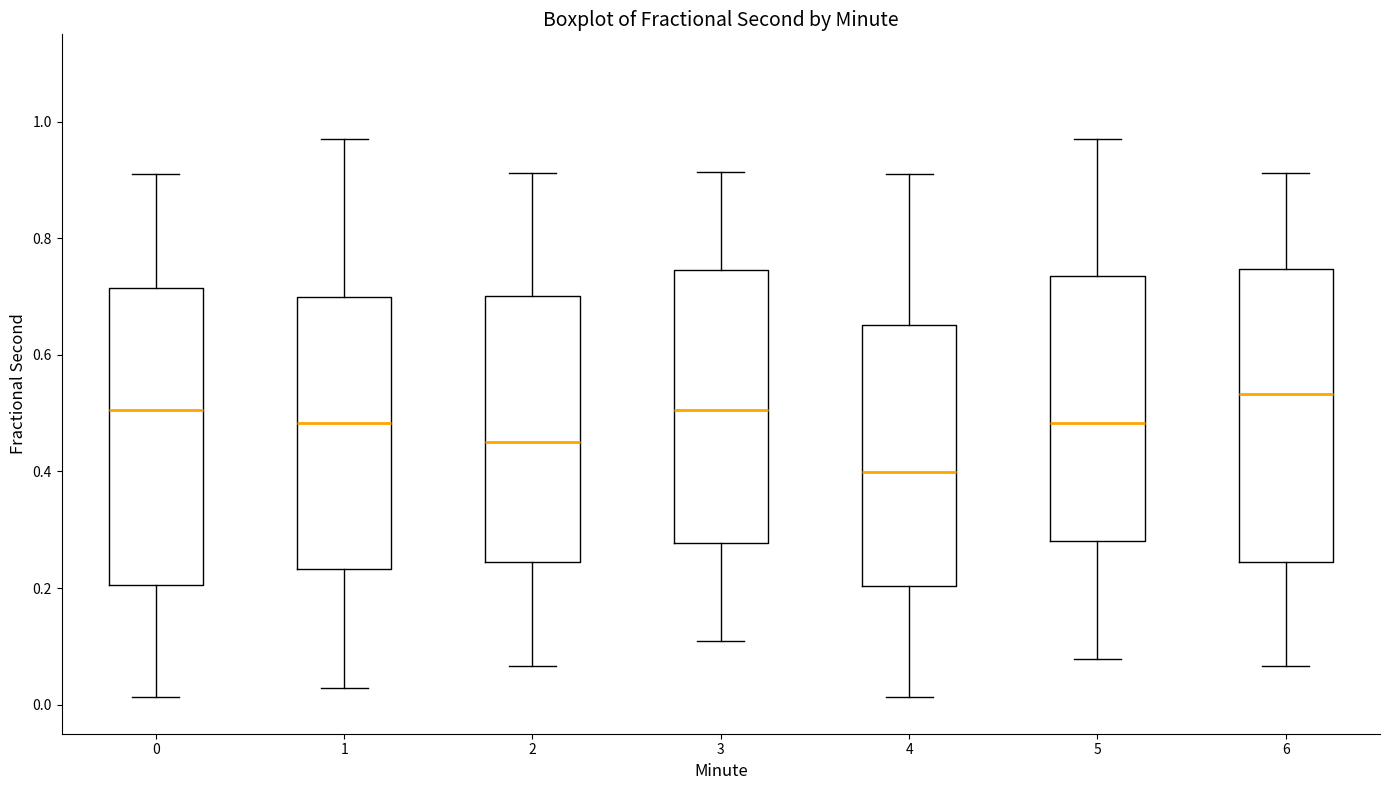

Where does the upper whisker of the box at x = 3 end on the y-axis? The values are not printed on the chart, so give them approximately, as read against the axis.

0.92